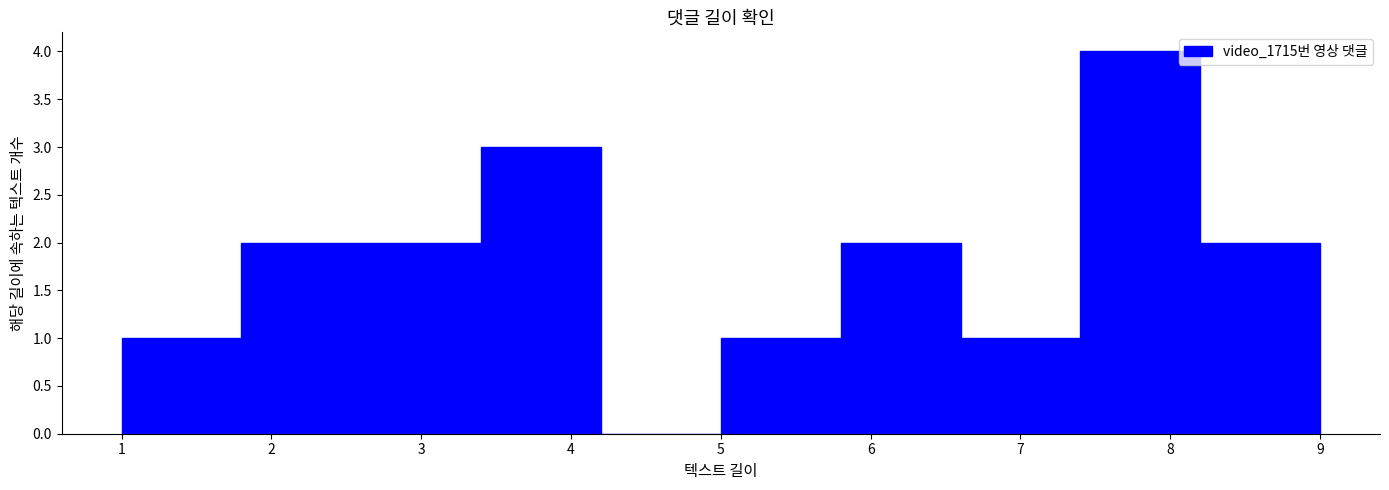

Which range on the x-axis has the tallest bar?

7.4 to 8.2